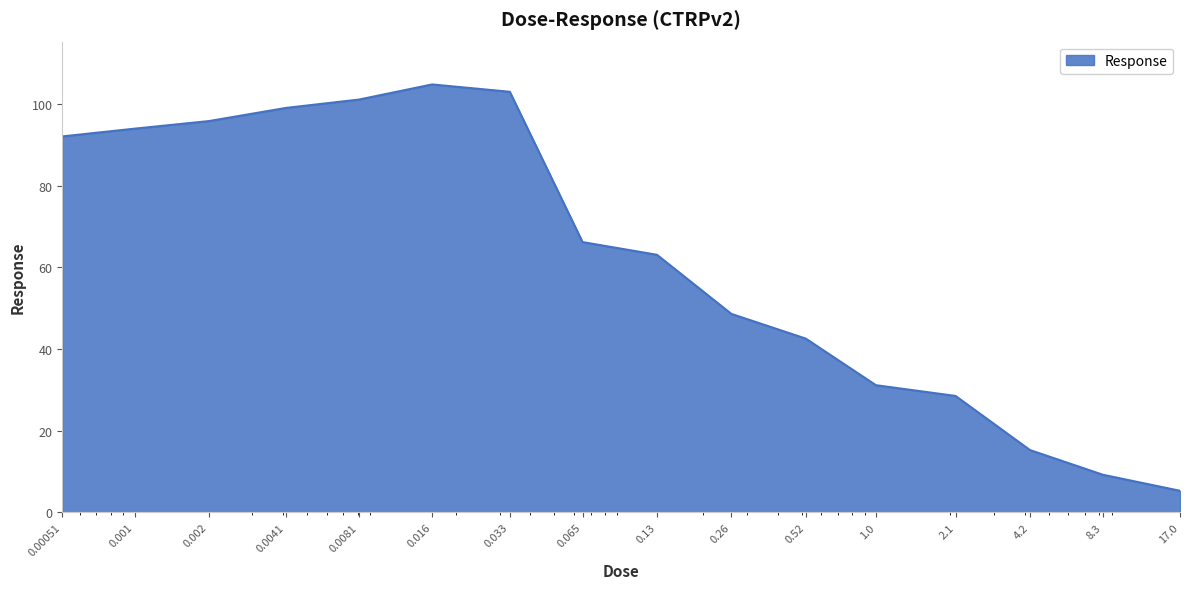

How many values are below 66?

8